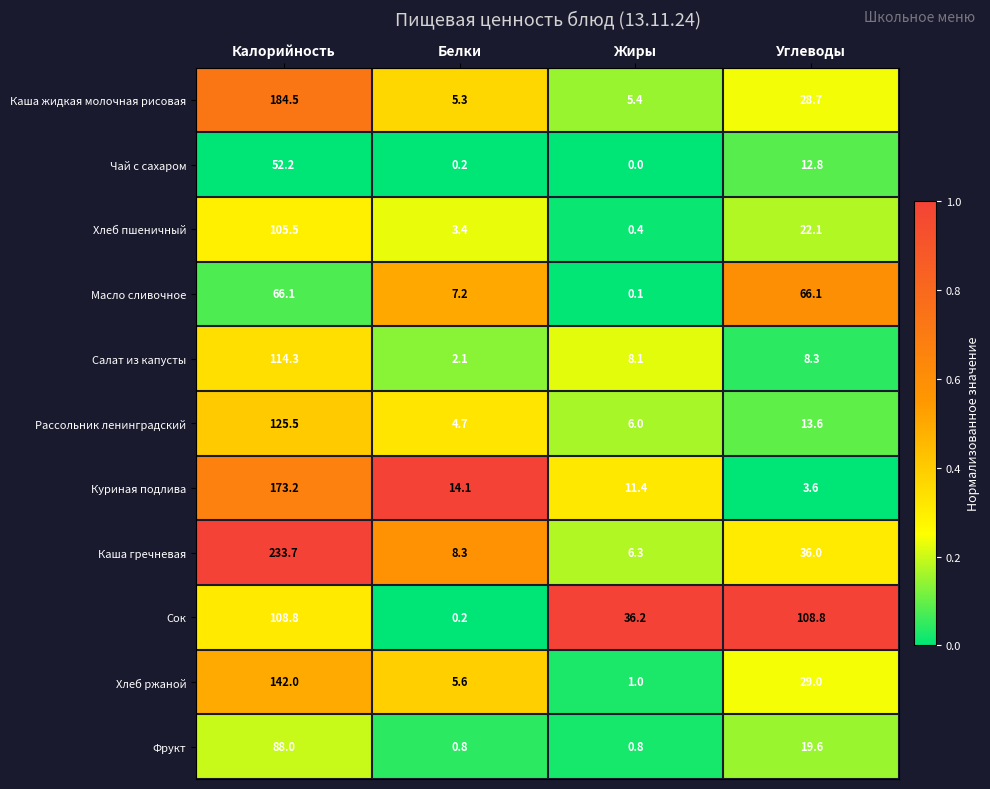

What is the difference between the second highest and second lowest values in the Фрукт series?

18.8